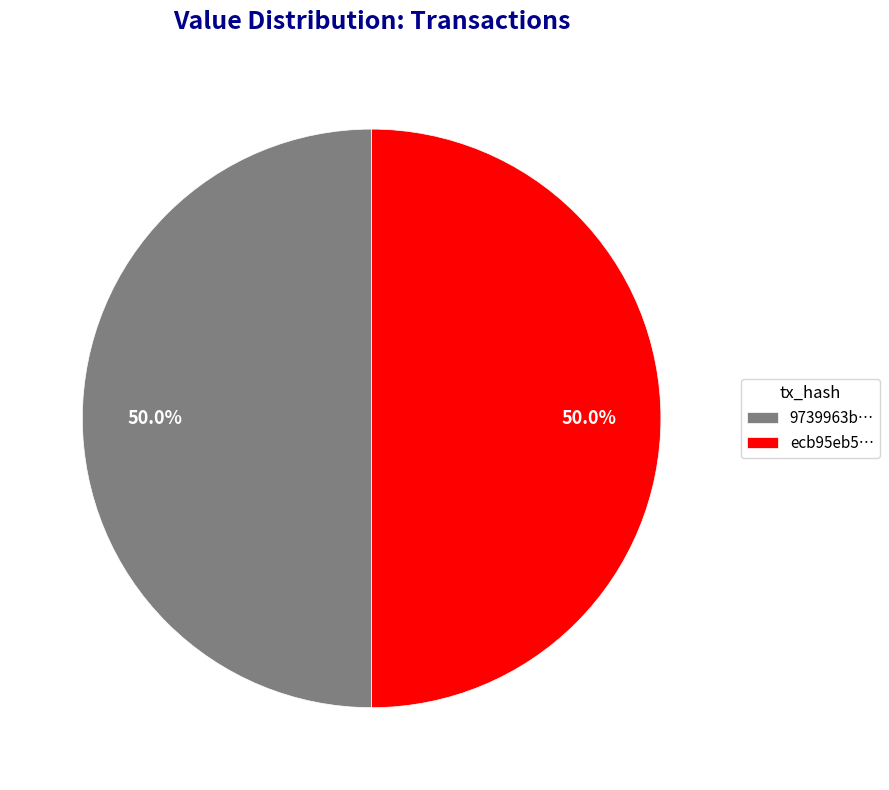

What is the ratio of the value at ecb95eb5… to the value at 9739963b…?

1.0